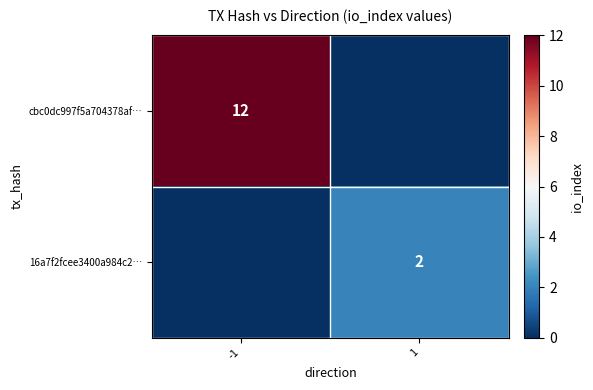

Is it true that cbc0dc997f5a704378af… equals 4 at -1?

False